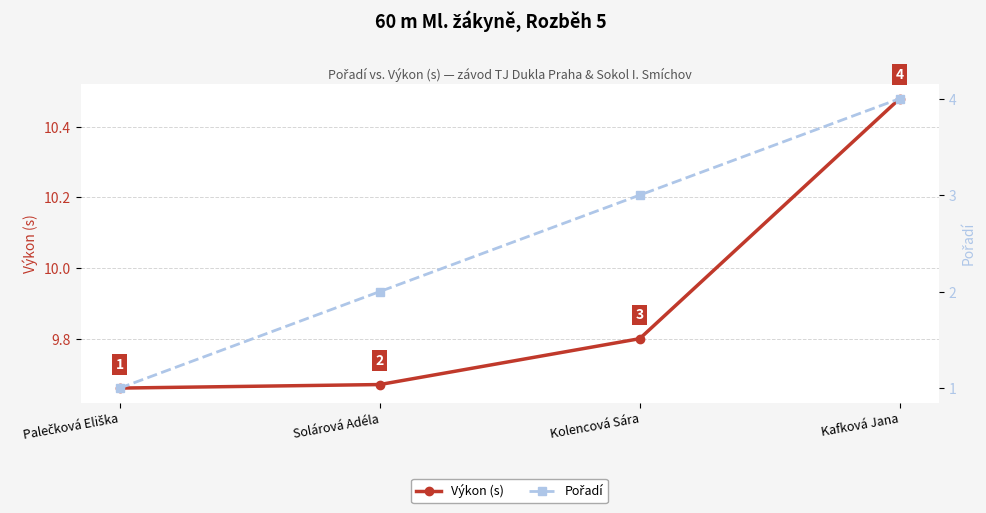

True or false: Pořadí and Výkon (s) cross at least once.

False